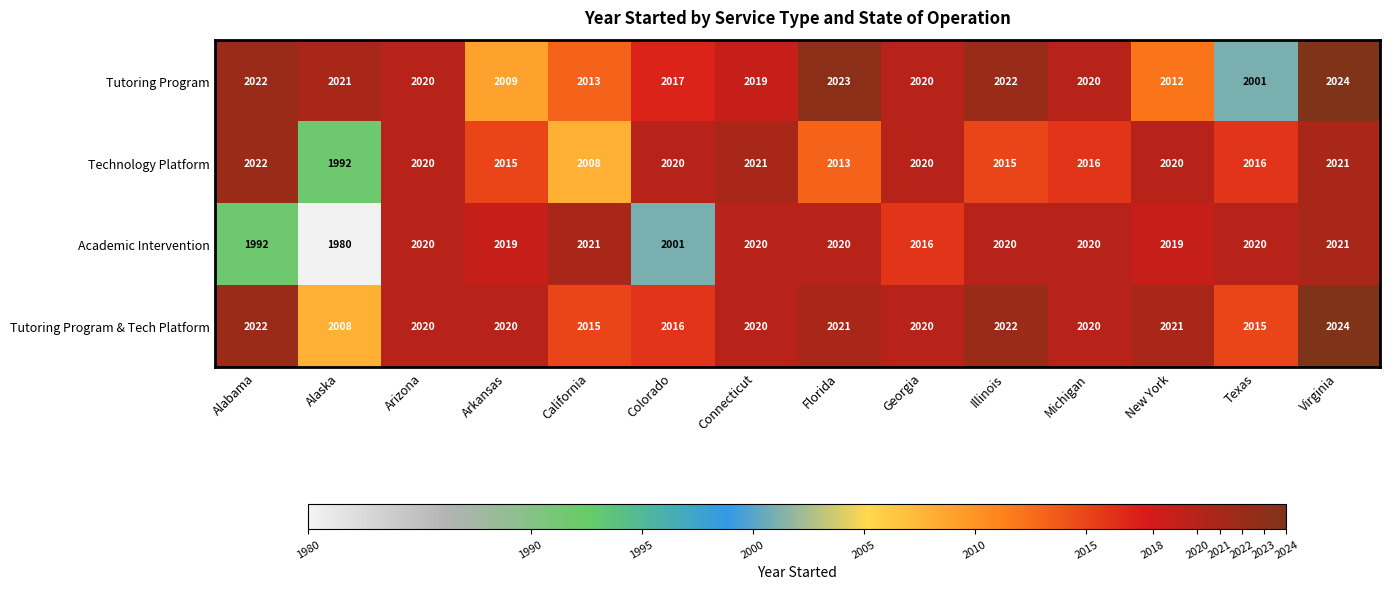

Which series has the largest range (max minus min)?

Academic Intervention